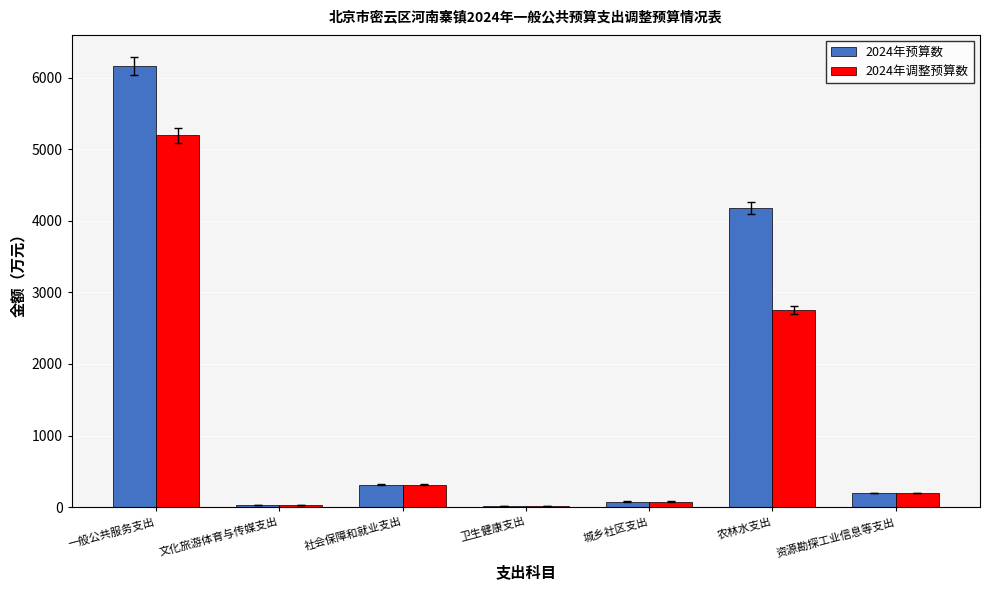

What are all the series names shown in the legend?

2024年预算数, 2024年调整预算数